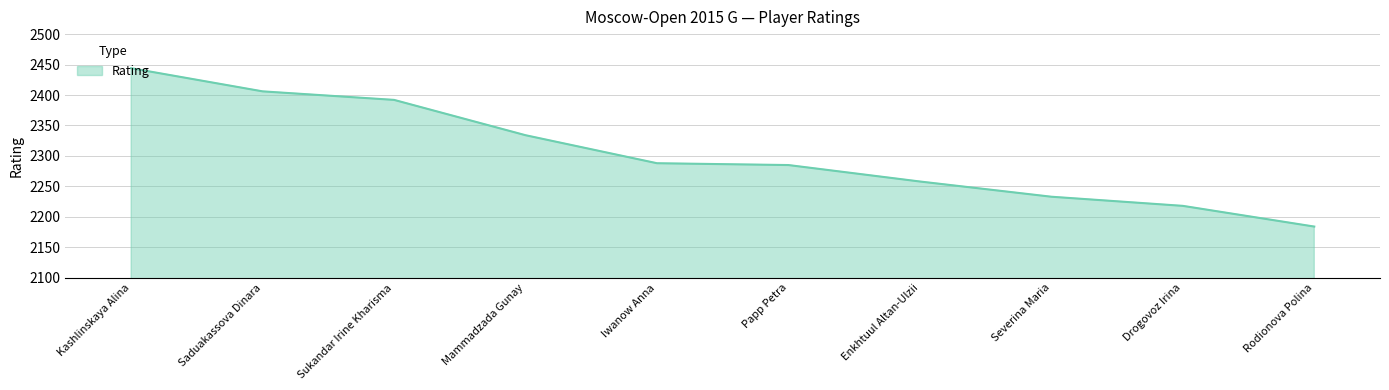

At which label is the value closest to 2314?

Mammadzada Gunay